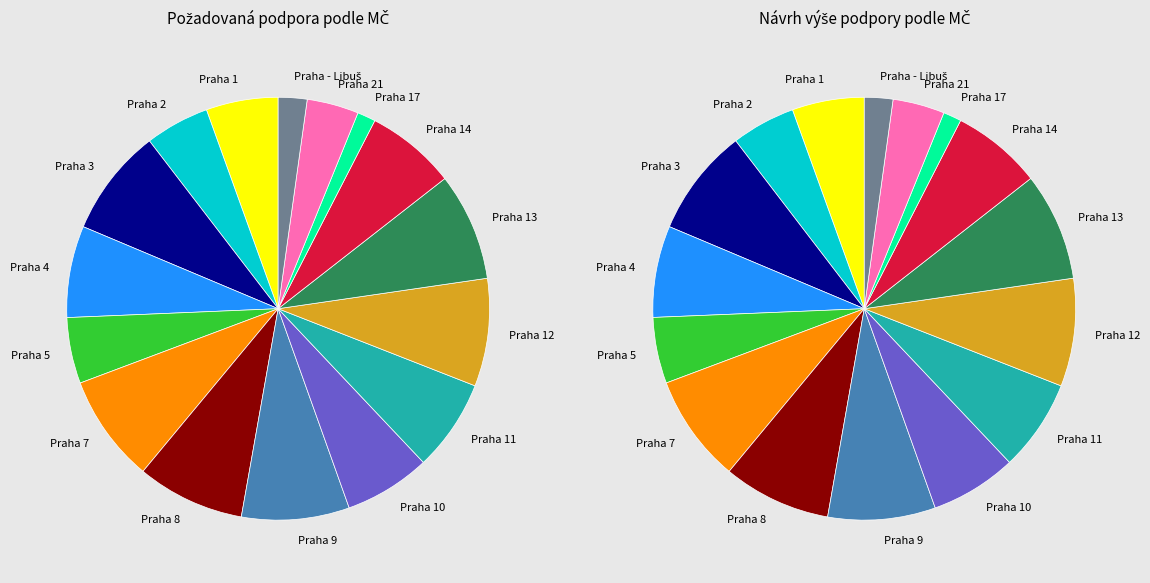

Which category has the smallest portion of the pie?

Praha 17